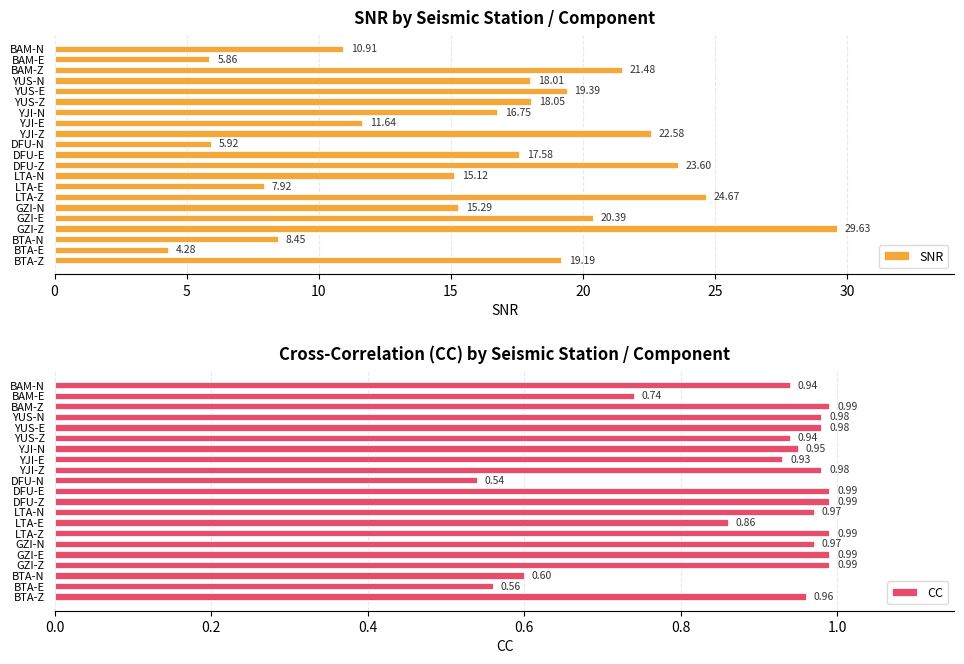

Where is SNR nearest to the value 16?

GZI-N